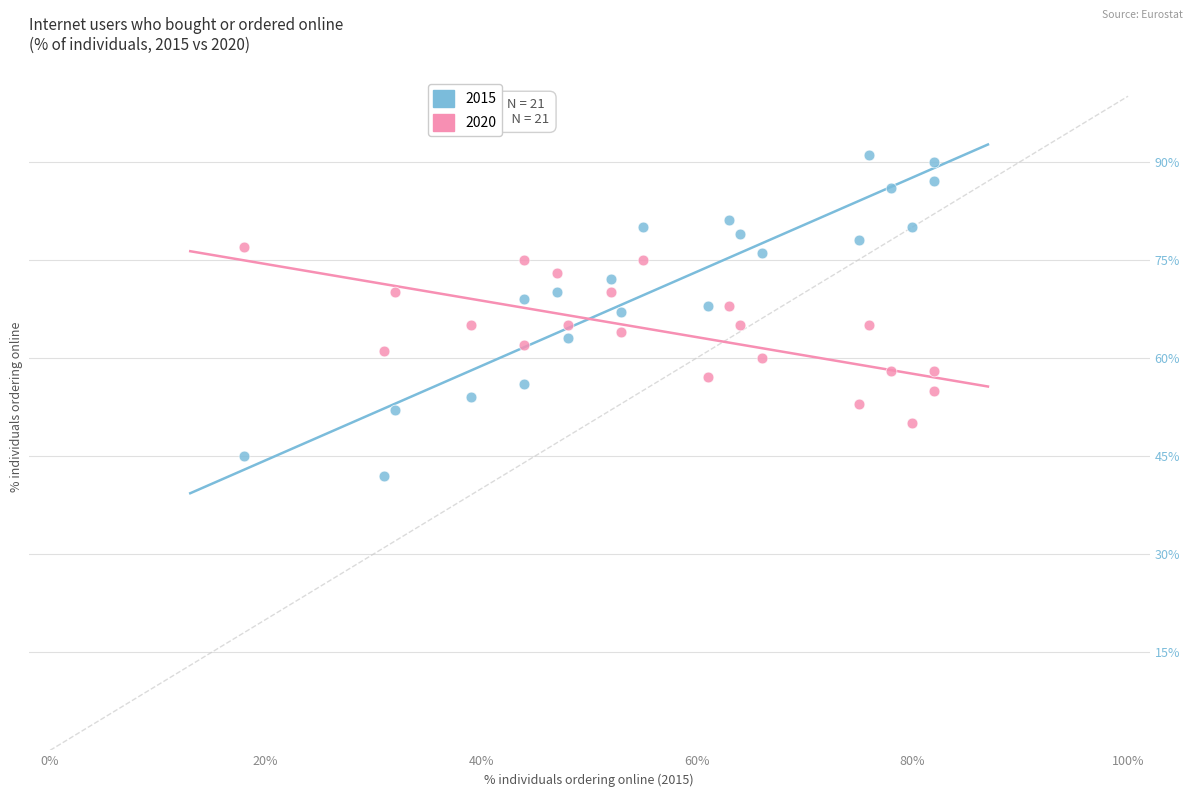

Which series reaches the maximum Y coordinate?

2015